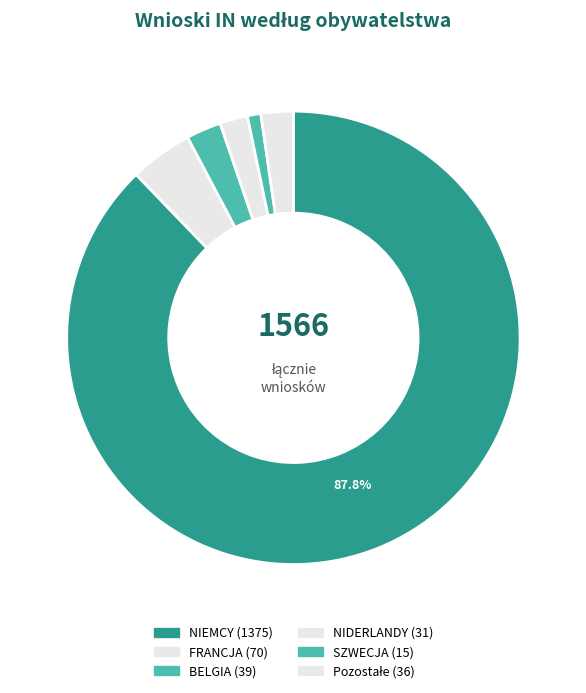

Between BELGIA and NIDERLANDY, which is larger?

BELGIA